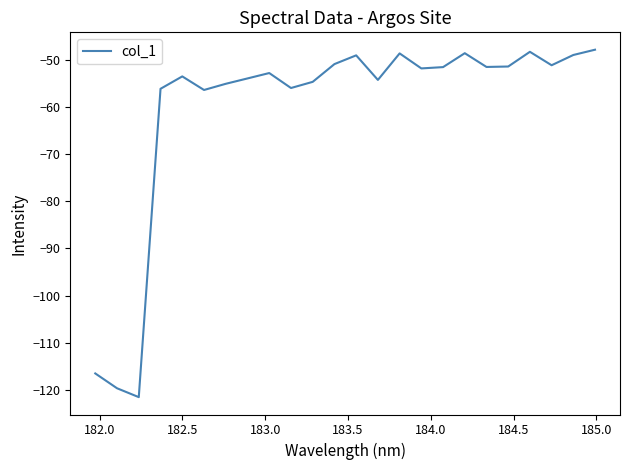

What is the difference between the maximum and minimum values?

73.6